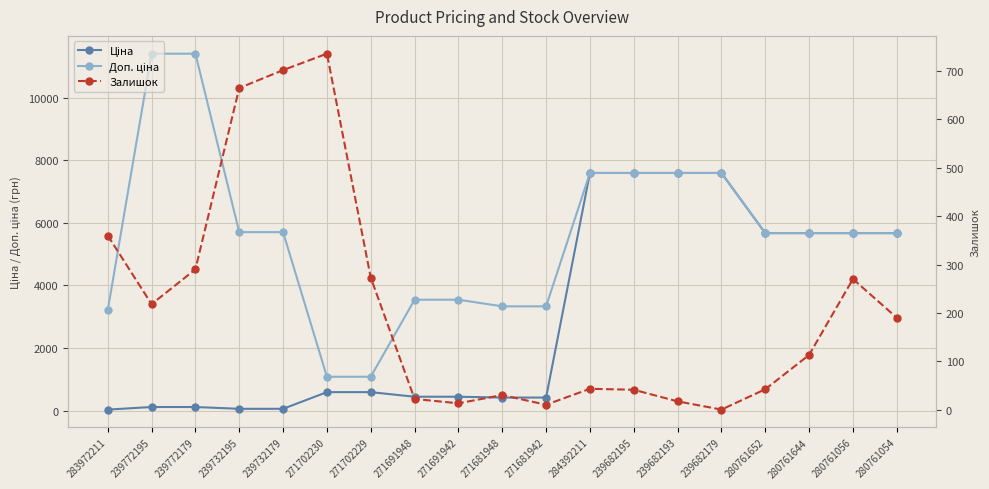

How many interior local valleys does the Залишок series have?

4